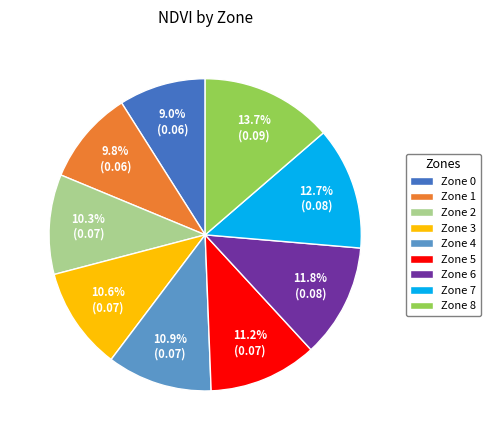

To the nearest percent, what is the combined percentage of Zone 0 and Zone 8?

23%